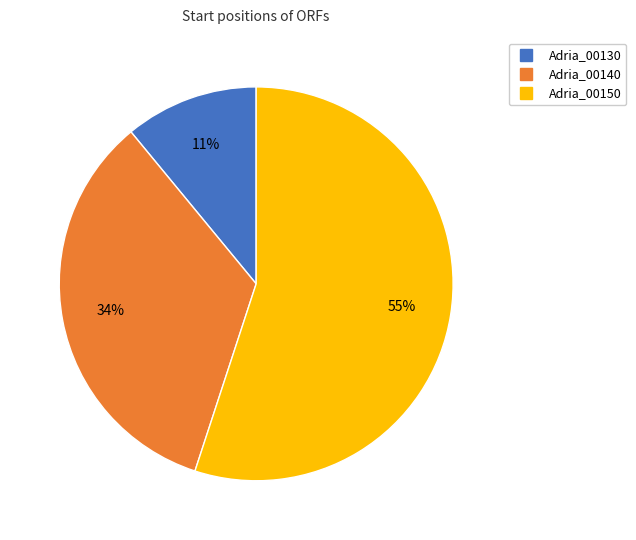

To the nearest percent, what is the difference between the Adria_00150 and Adria_00140 slice percentages?

21%